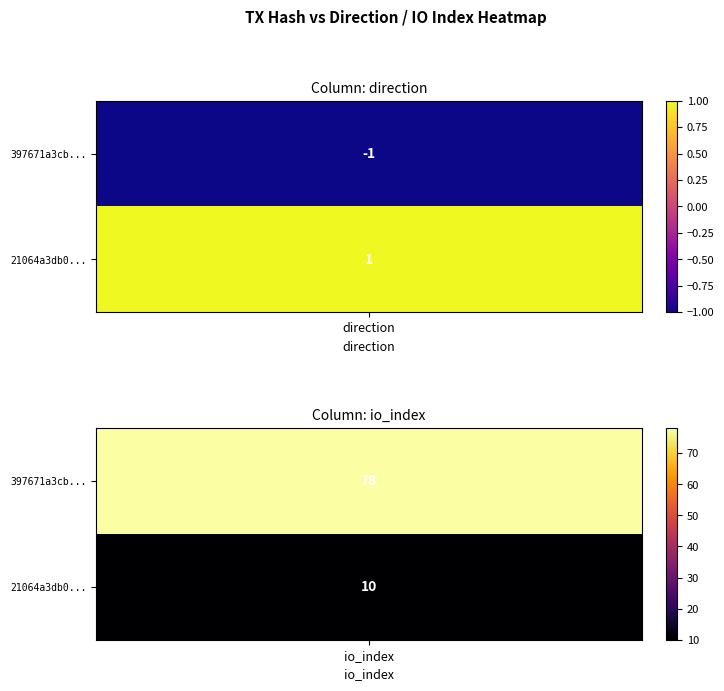

What is the difference between the 21064a3db03cd362eb70f01186494327afa3fd9 values at 1 and -1?

9